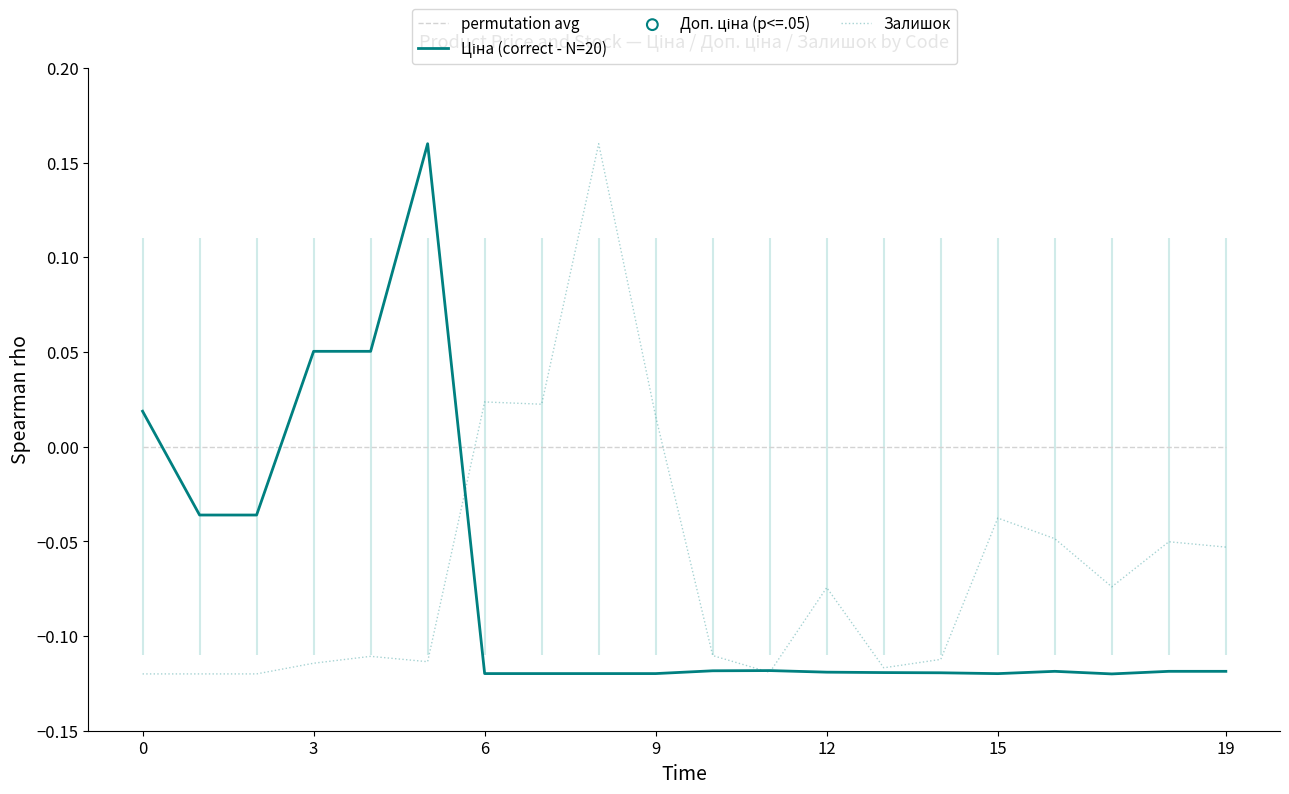

Which series reaches the maximum Y coordinate?

Ціна (correct - N=20)